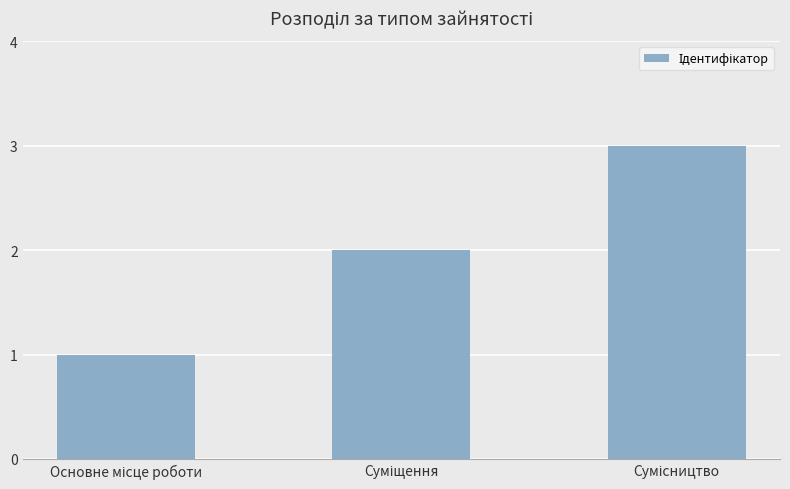

Does the chart contain stacked bars?

No